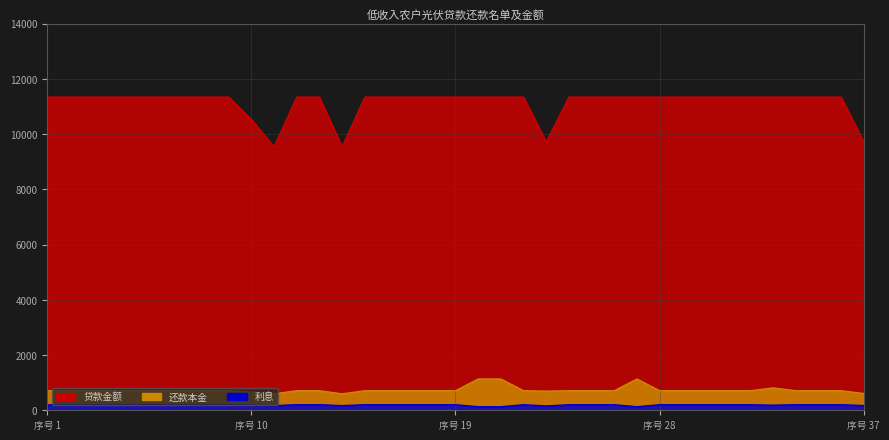

Which category has the lowest value in the 贷款金额 series?

11